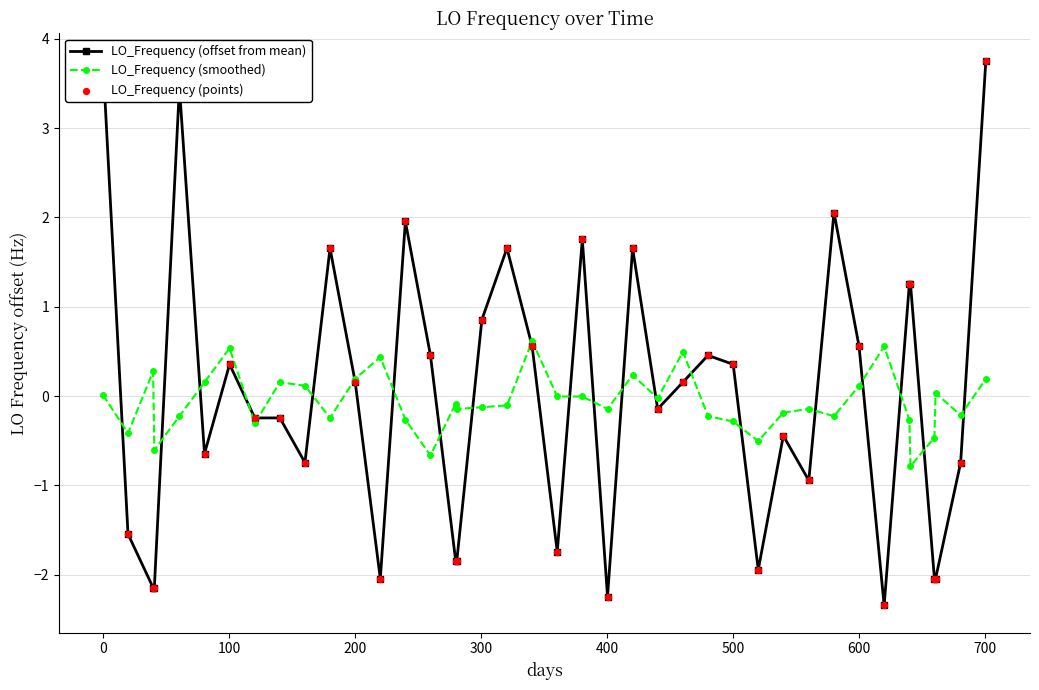

Is the value of LO_Frequency (smoothed) at 800 greater than the value of LO_Frequency (points) at 34?

No